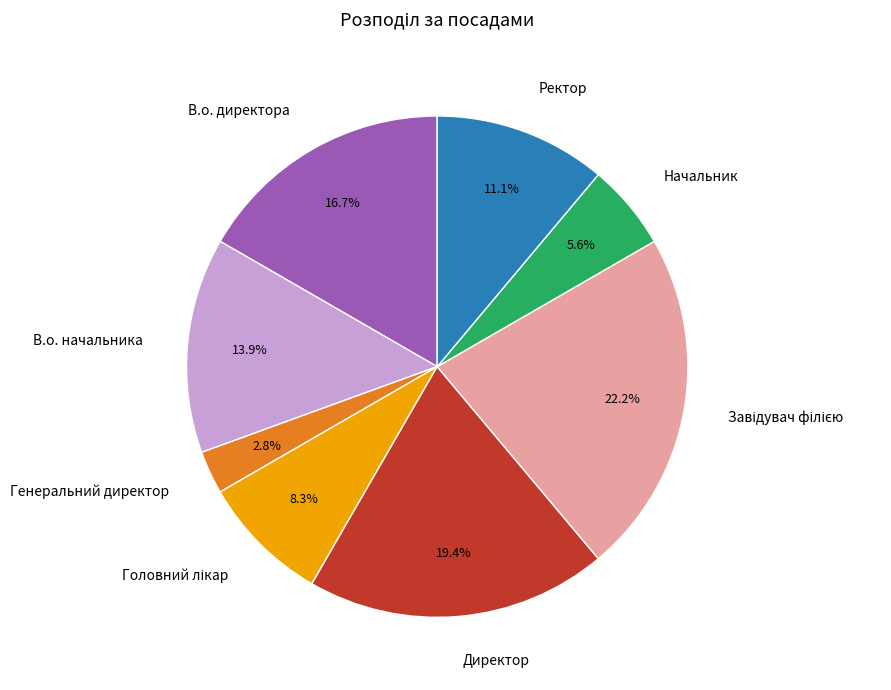

Does Ректор account for over 50% of the chart?

No